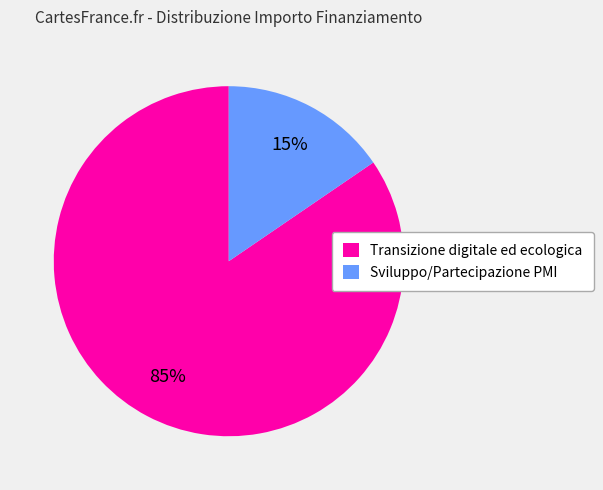

To the nearest percent, what is the average slice percentage?

50%